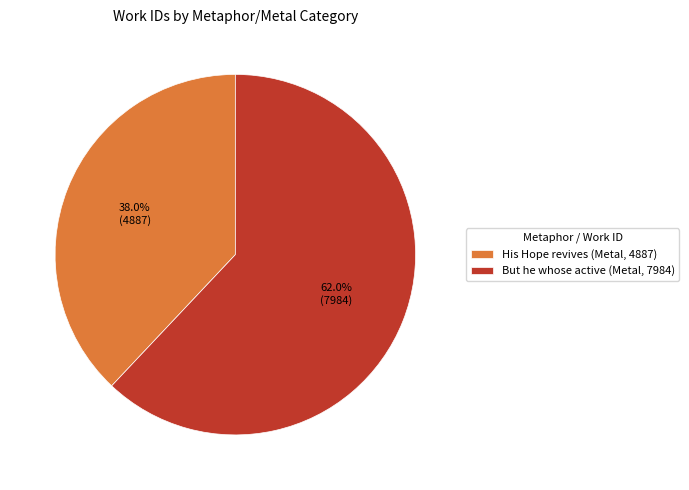

Does But he whose active (Metal, 7984) account for over 50% of the chart?

Yes